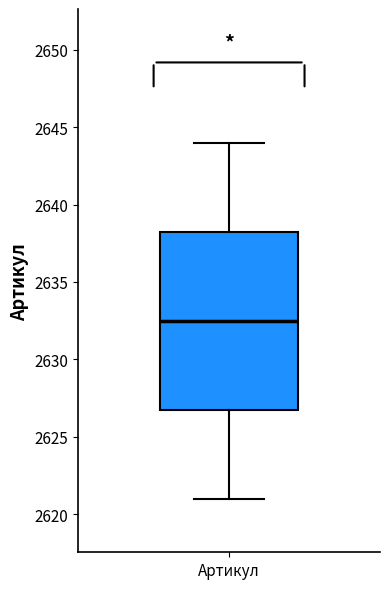

Read this box plot against the y-axis: the position of the median line, the range covered by the box, and the ends of both whiskers. The values are not printed on the chart, so give them approximately, as read against the axis.

median 2632.5, box 2627.0 to 2638.5, whiskers 2621.0 to 2644.0